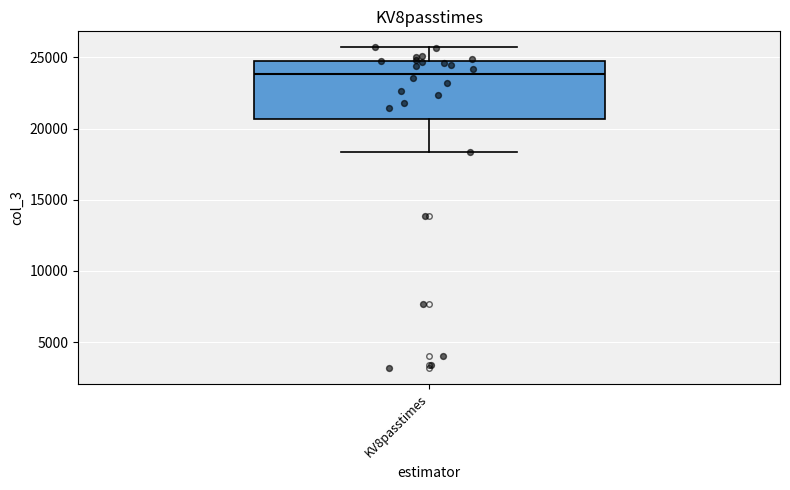

Transcribe this box plot: give where the median line is, the range the box spans, and where the two whiskers end, as read against the y-axis. The values are not printed on the chart, so give them approximately, as read against the axis.

median 24000, box 20500 to 25000, whiskers 18500 to 25500